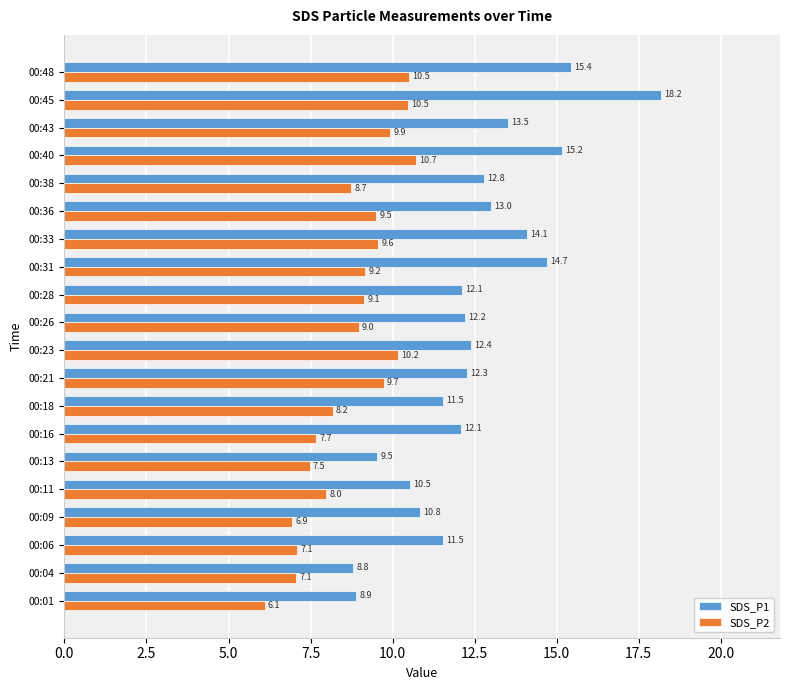

Which series has the largest range (max minus min)?

SDS_P1